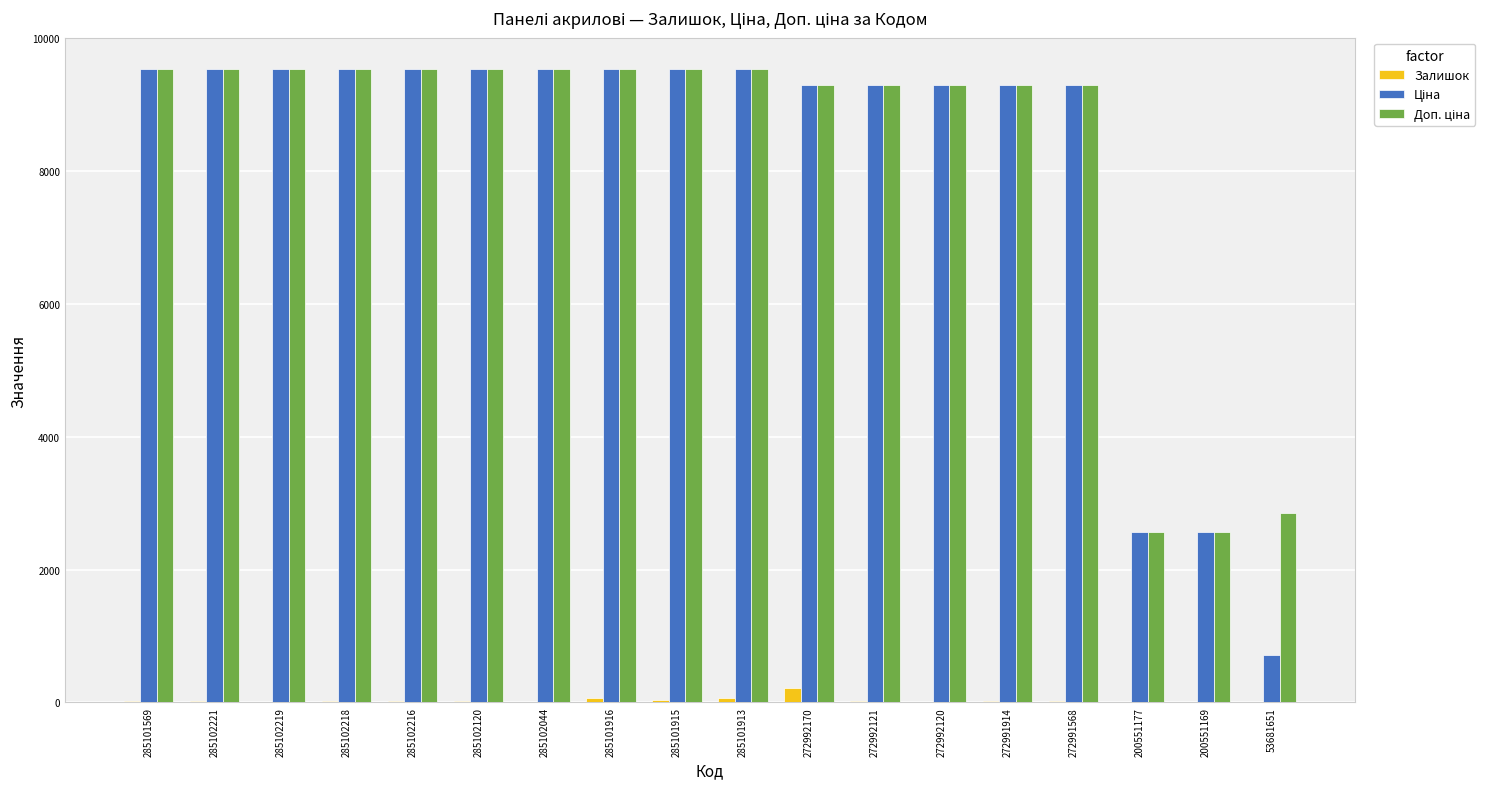

At which category is the sum across all series the highest?

285101913